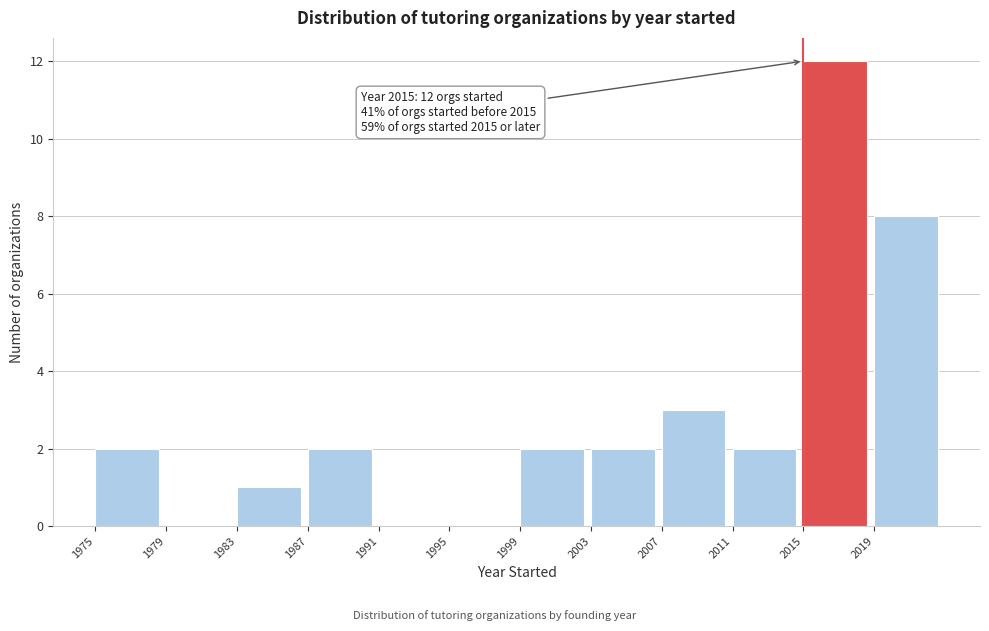

Which range on the x-axis has the tallest bar?

2015 to 2019